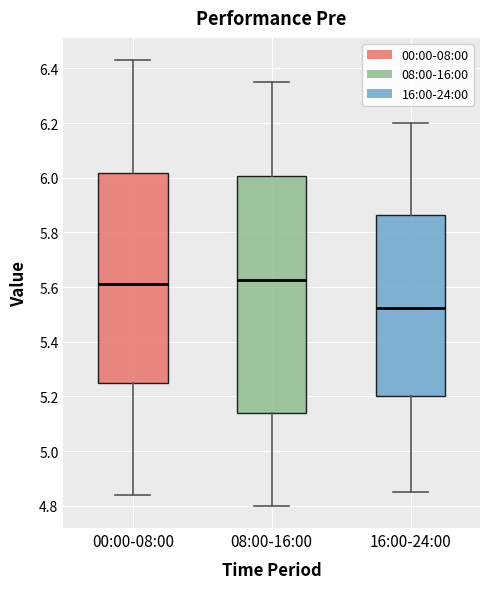

Which box is the tallest, from its lower edge to its upper edge?

08:00-16:00